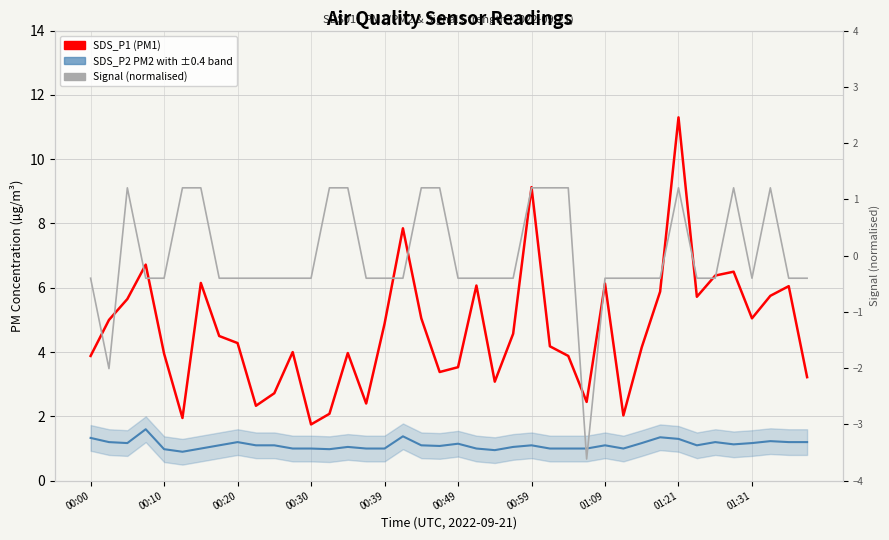

True or false: SDS_P1 (PM1) and SDS_P2 PM2 with ±0.4 band intersect in this chart.

False